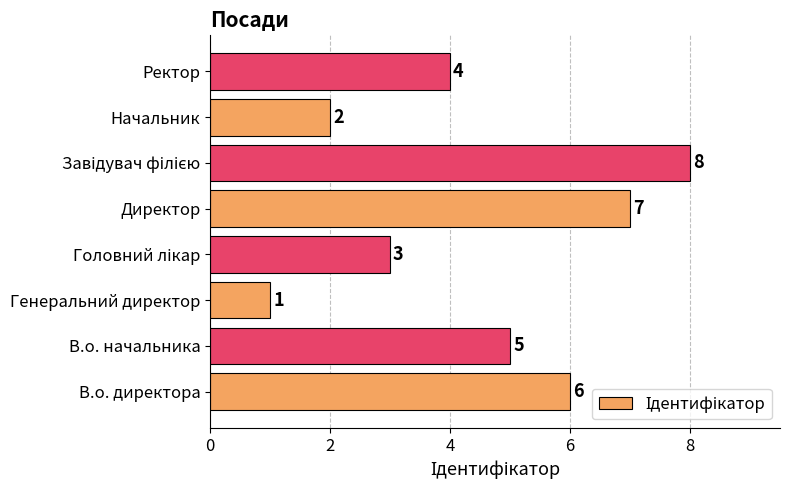

Which has a higher value, В.о. начальника or Генеральний директор?

В.о. начальника